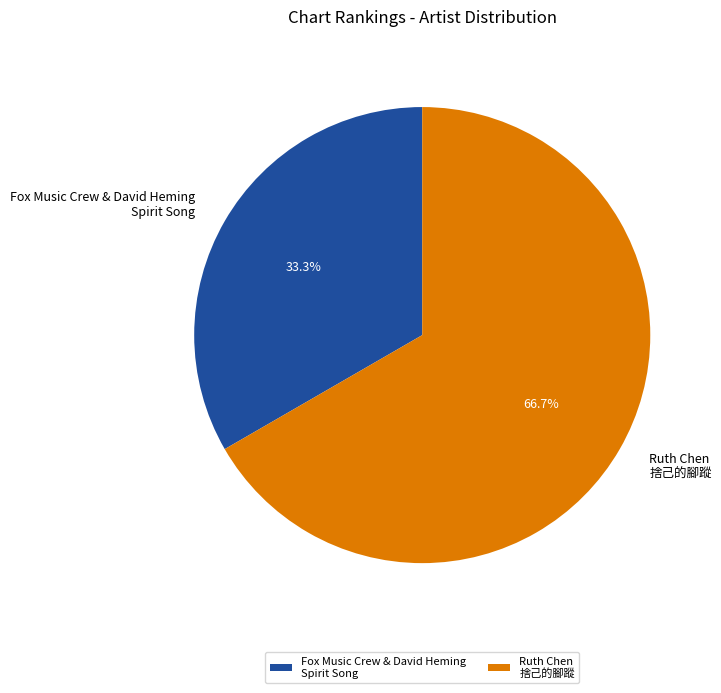

Combined, do Fox Music Crew & David Heming Spirit Song and Ruth Chen 捨己的腳蹤 account for over 50%?

Yes